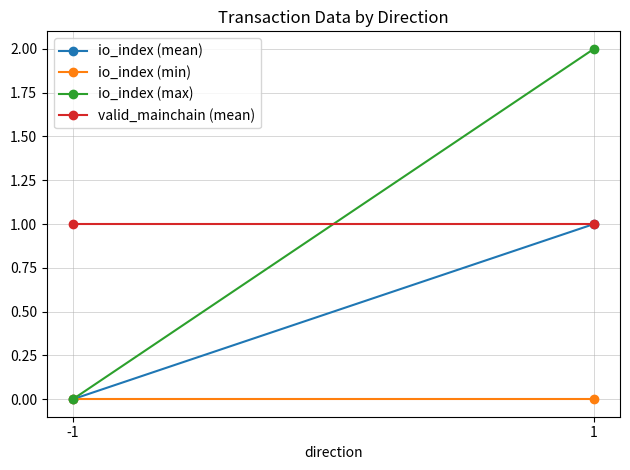

Which category has the lowest value across all series?

-1